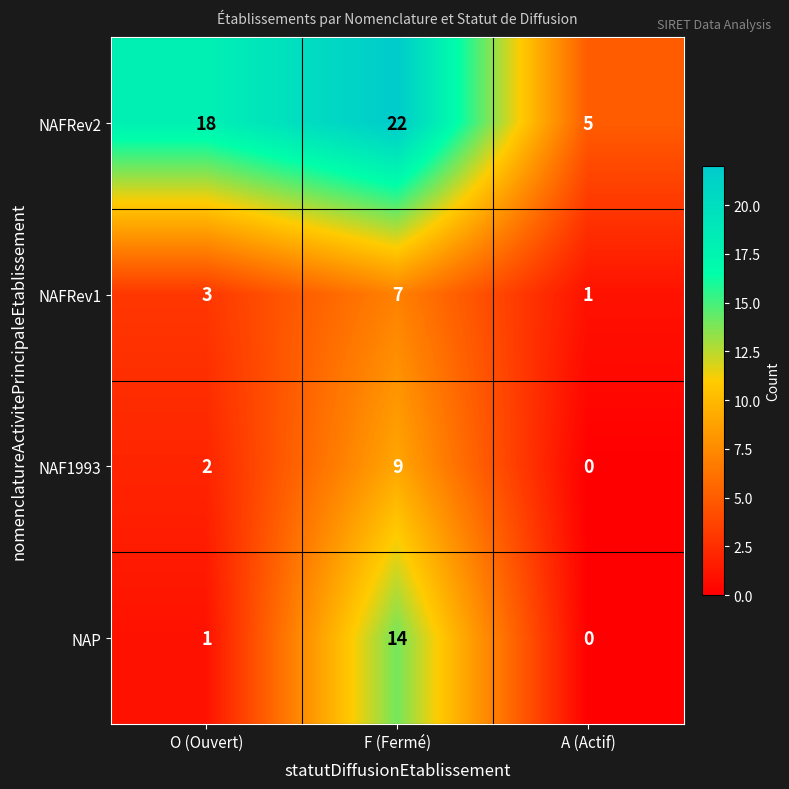

List the series in order of their peak value, lowest first.

NAFRev1, NAF1993, NAP, NAFRev2